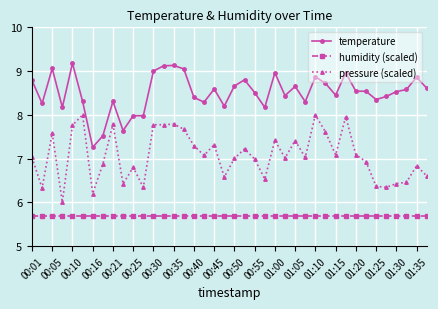

Which series has the largest total across all categories?

temperature